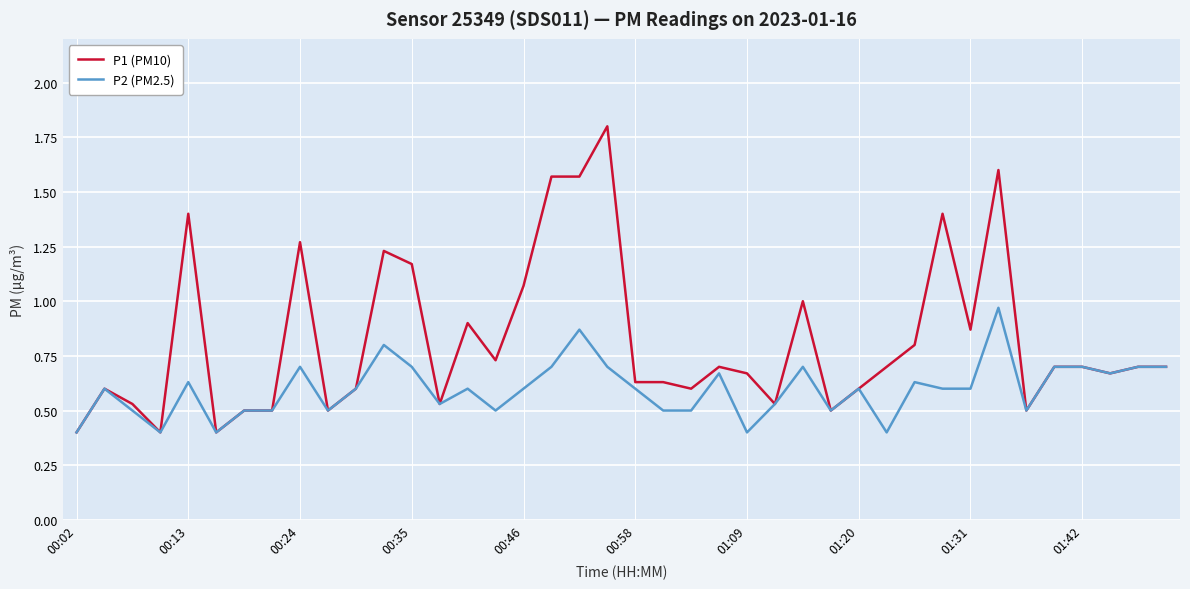

What is the smallest value displayed?

0.4